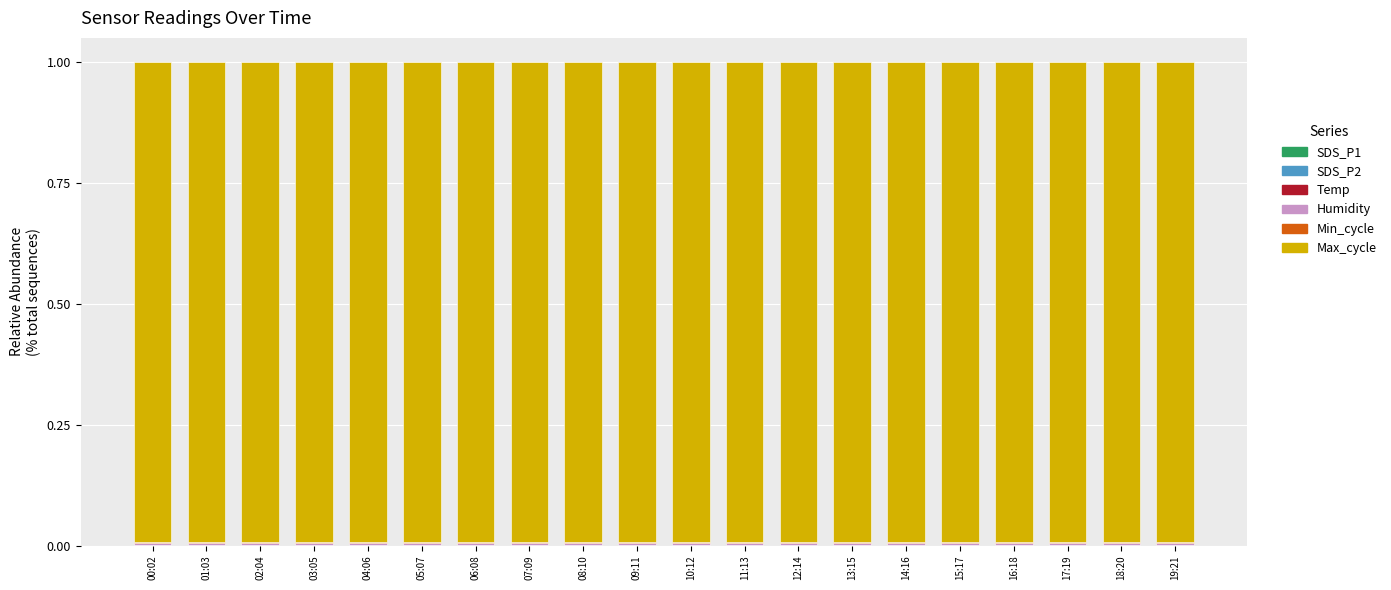

Is it true that Max_cycle equals 0.3 at 10:12?

False